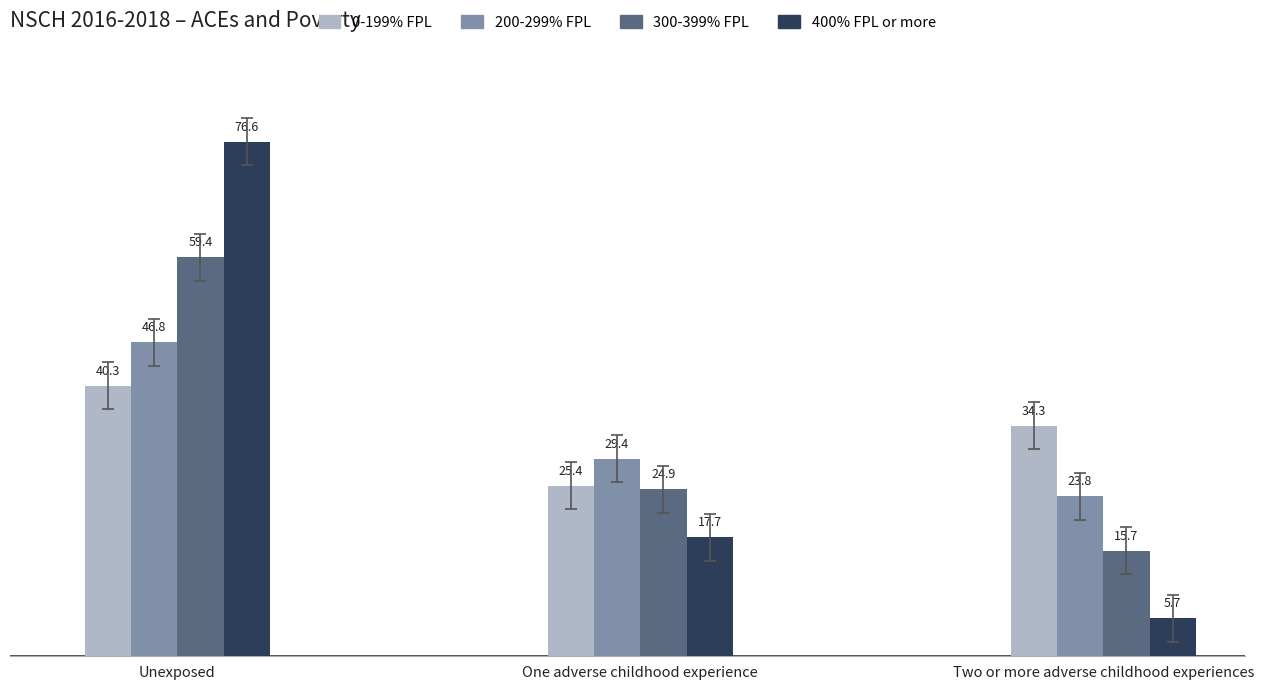

How many groups of bars are there?

3